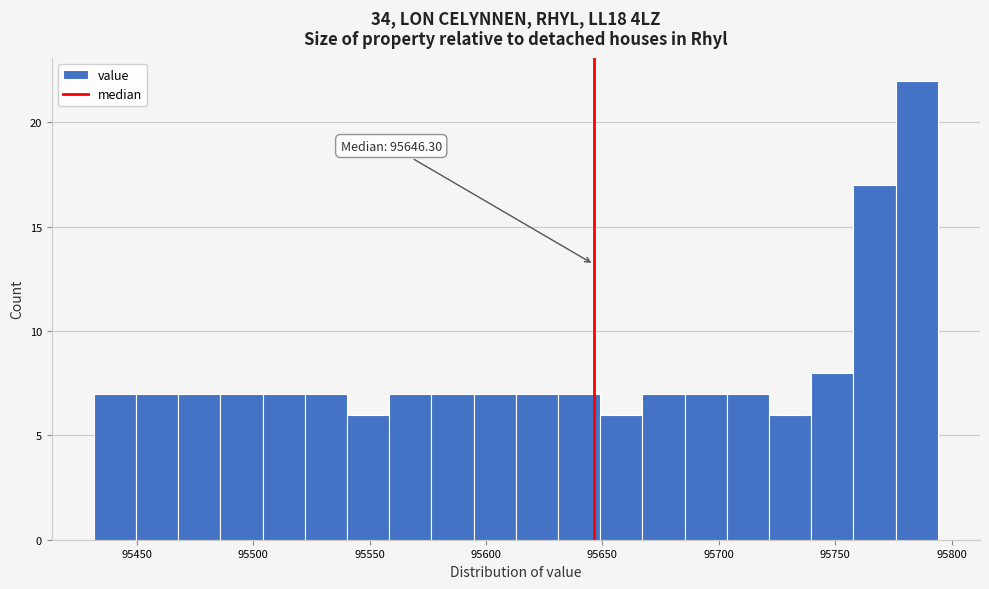

Read against the x-axis, roughly where is the centre of the tallest bar?

95785